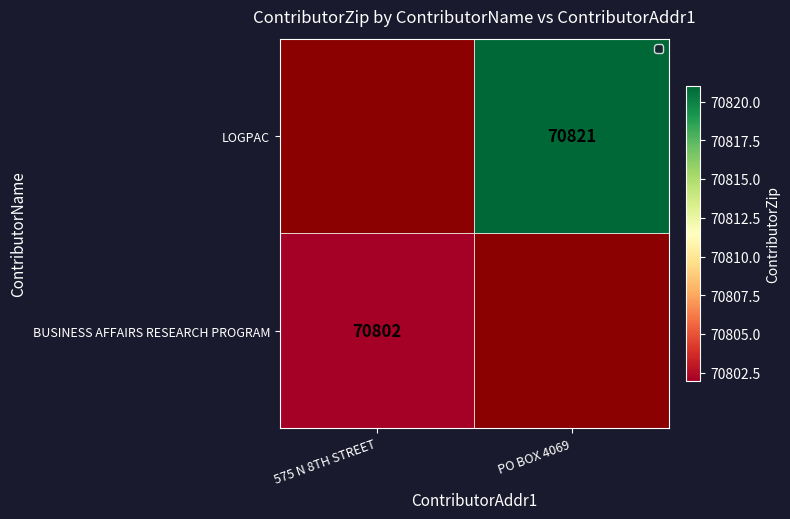

What is the minimum value shown in the chart?

70802.0